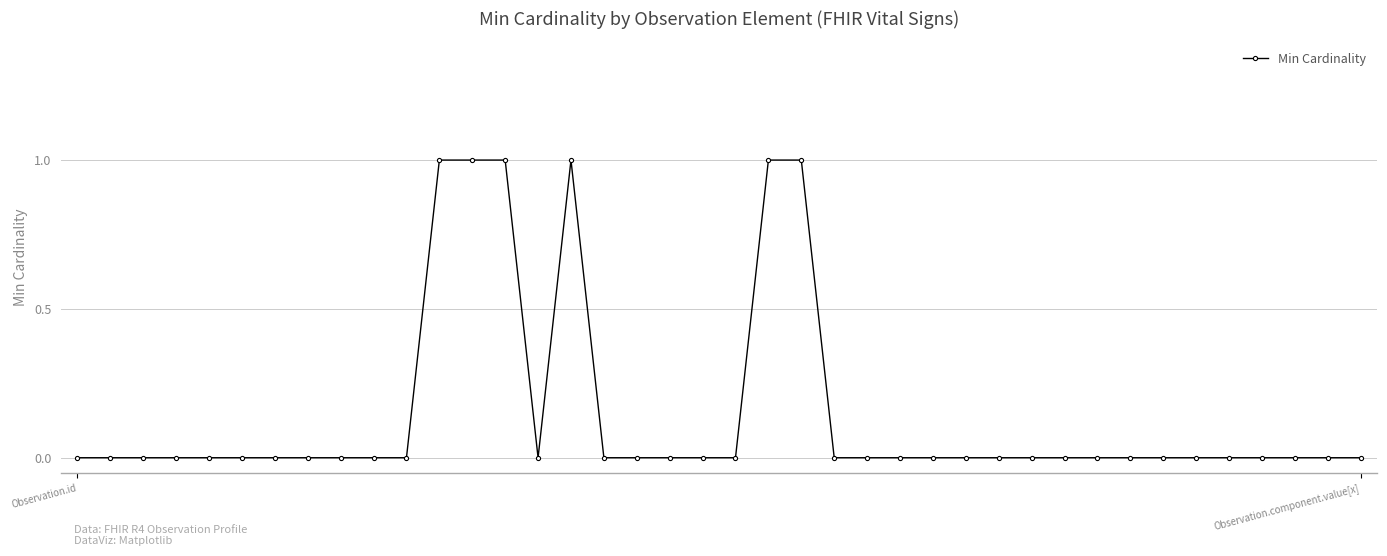

True or false: there are more than 0 points higher than both neighbors.

True